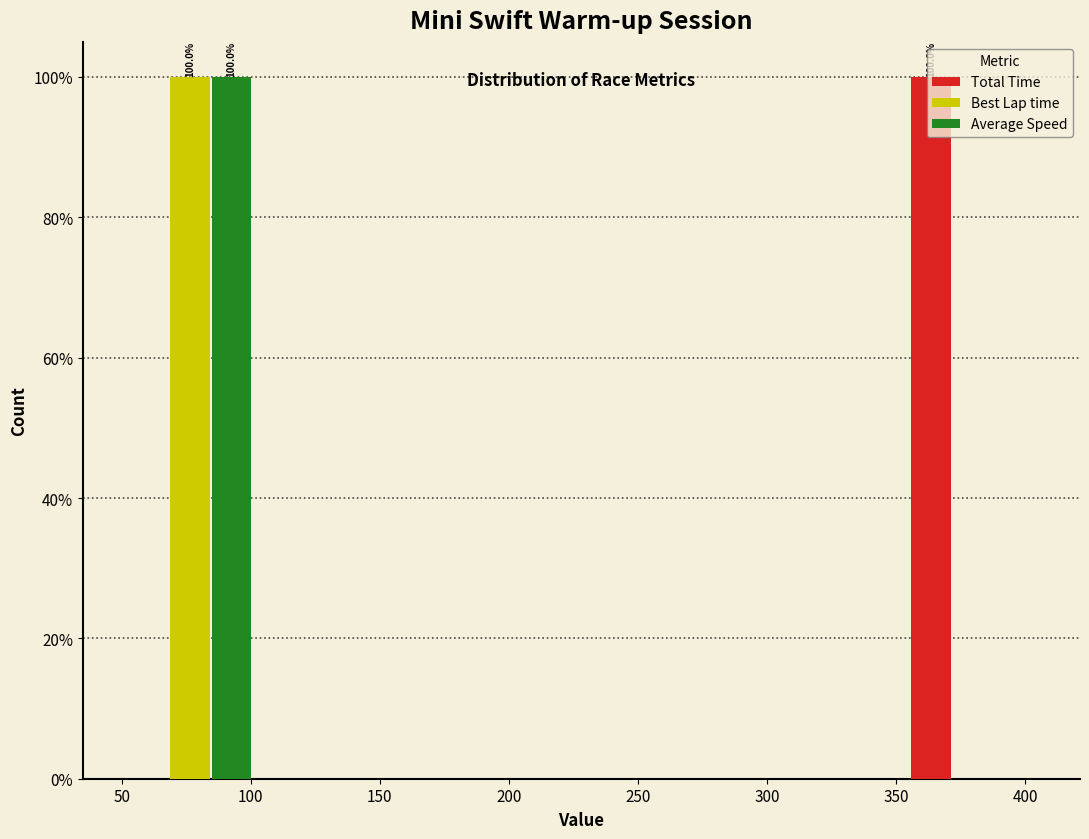

In the Total Time series, which range on the x-axis has the tallest bar?

350 to 410